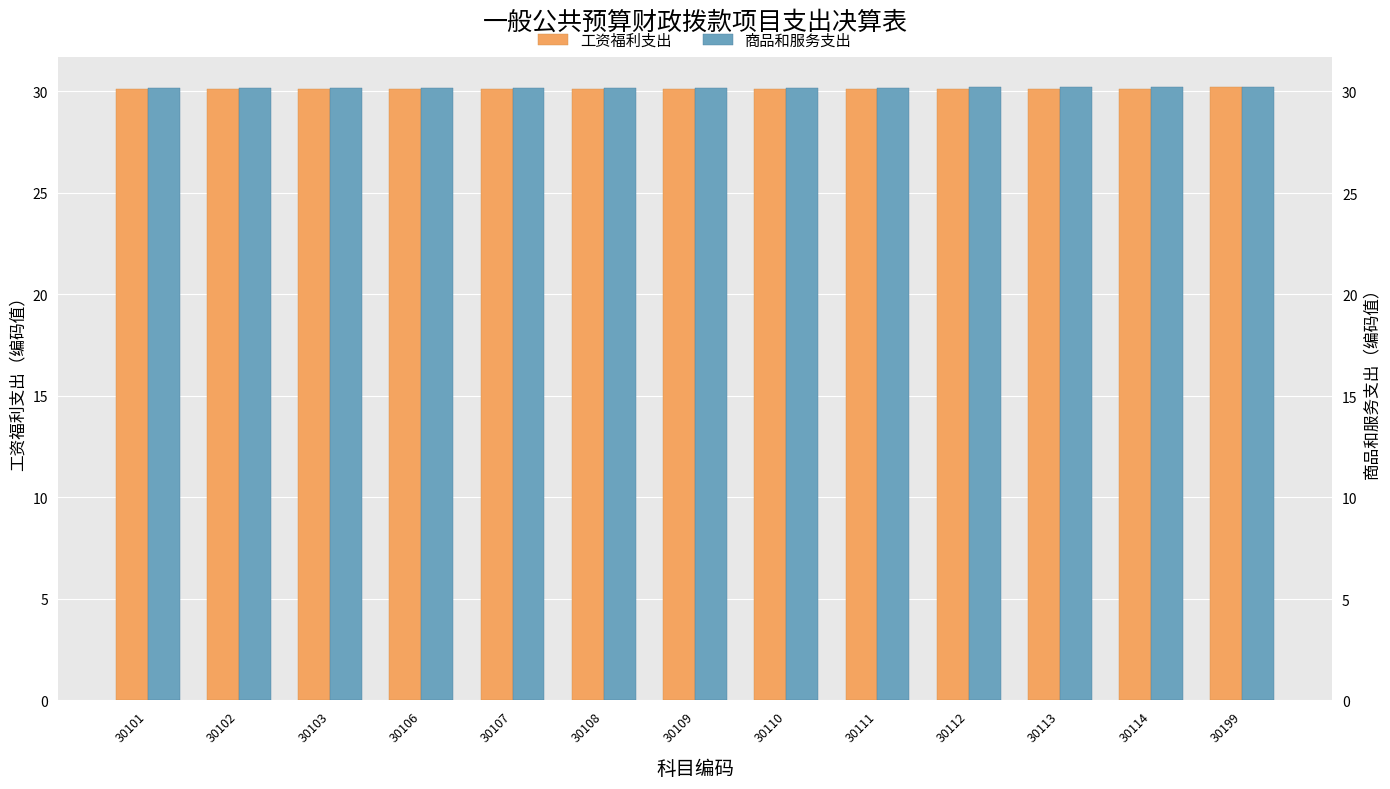

How many 商品和服务支出 values are between 30 and 31?

13